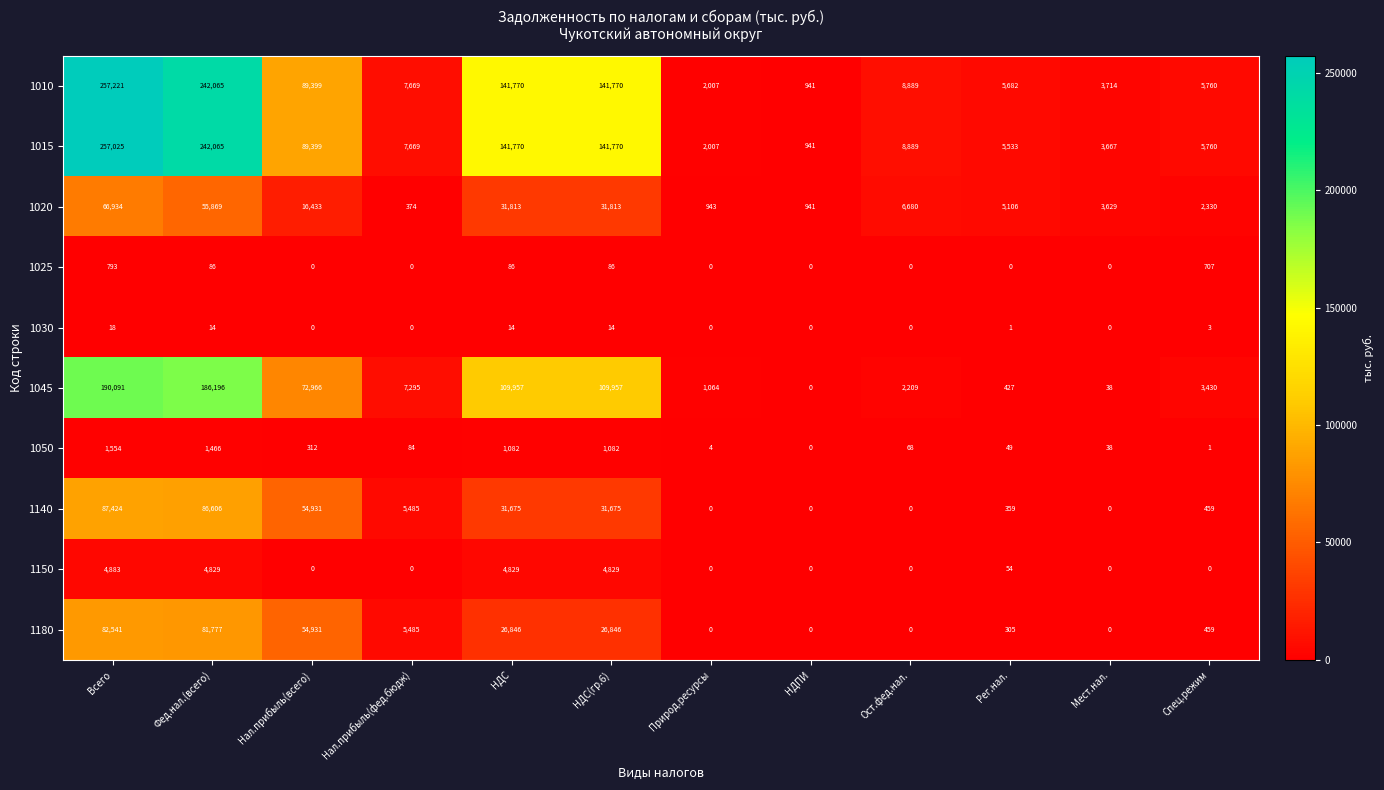

At how many categories does at least one series exceed 130110?

4